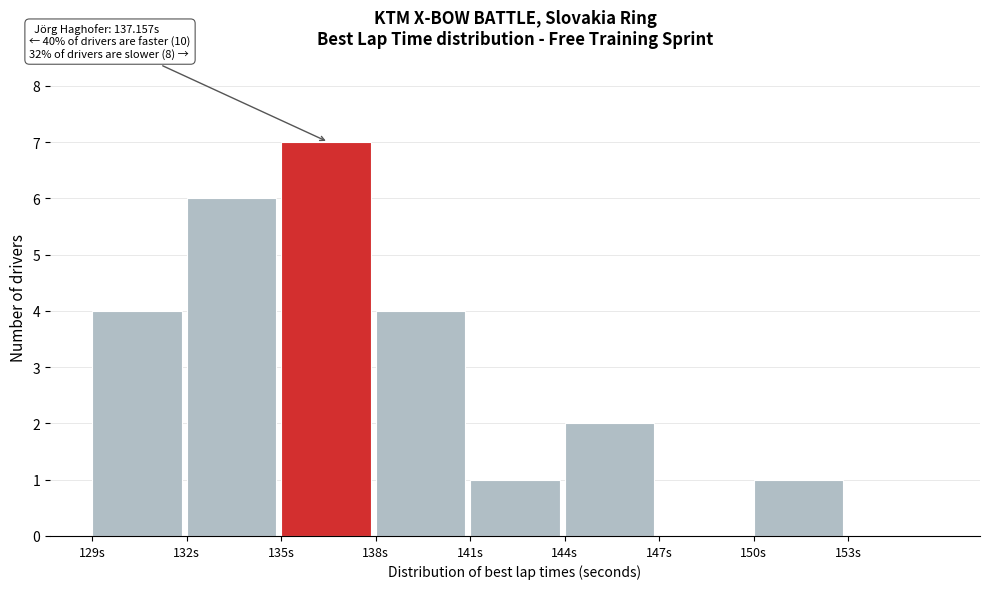

Which range on the x-axis has the tallest bar?

135 to 138